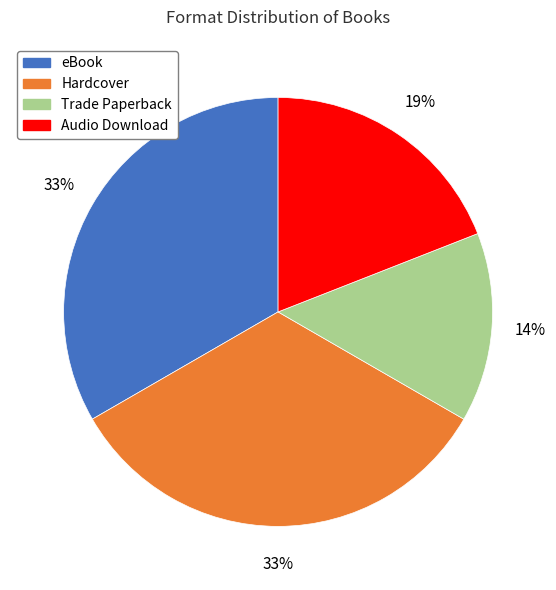

To the nearest percent, what percentage of the pie is Hardcover?

33%